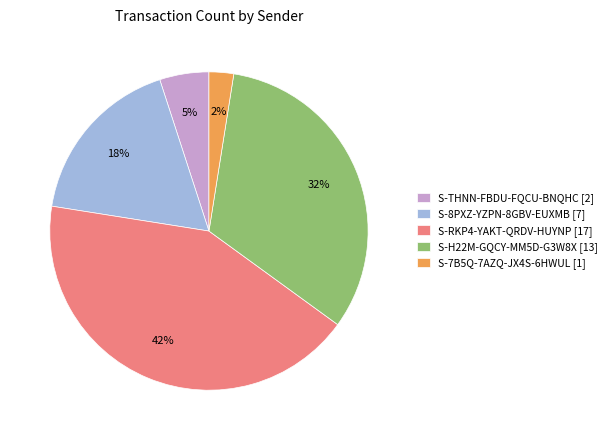

Which has a higher value, S-RKP4-YAKT-QRDV-HUYNP [17] or S-8PXZ-YZPN-8GBV-EUXMB [7]?

S-RKP4-YAKT-QRDV-HUYNP [17]